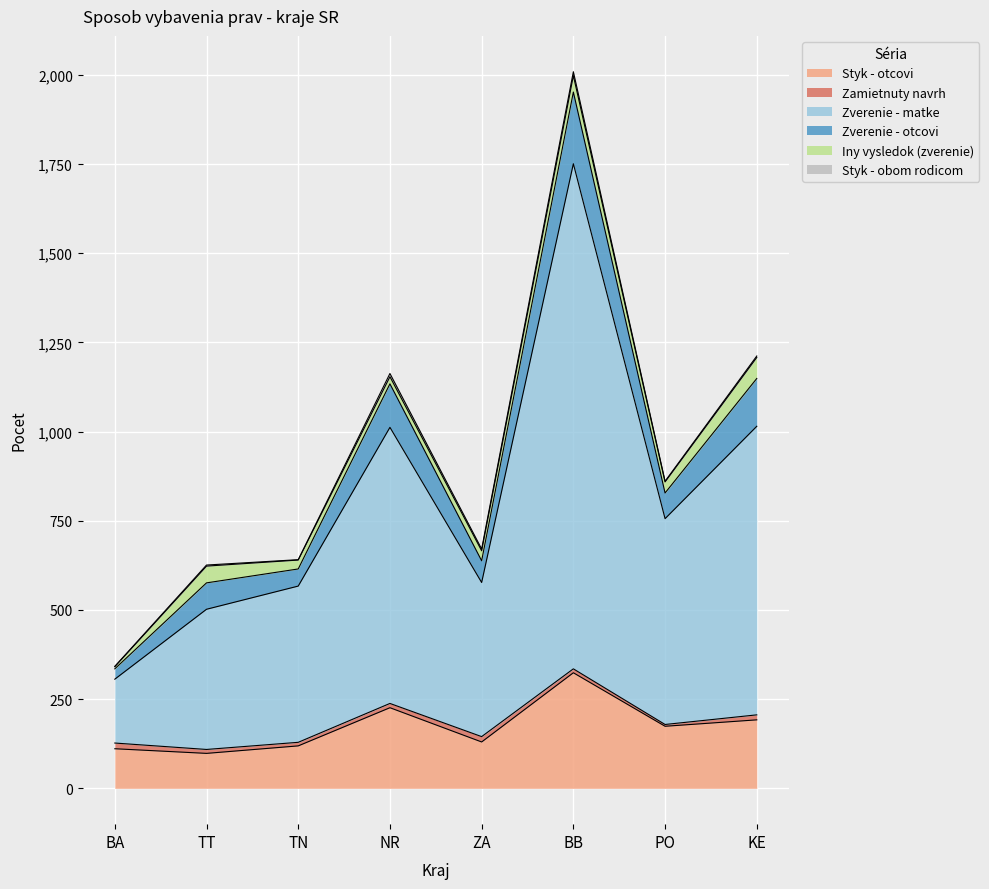

What position from the left is BA?

1